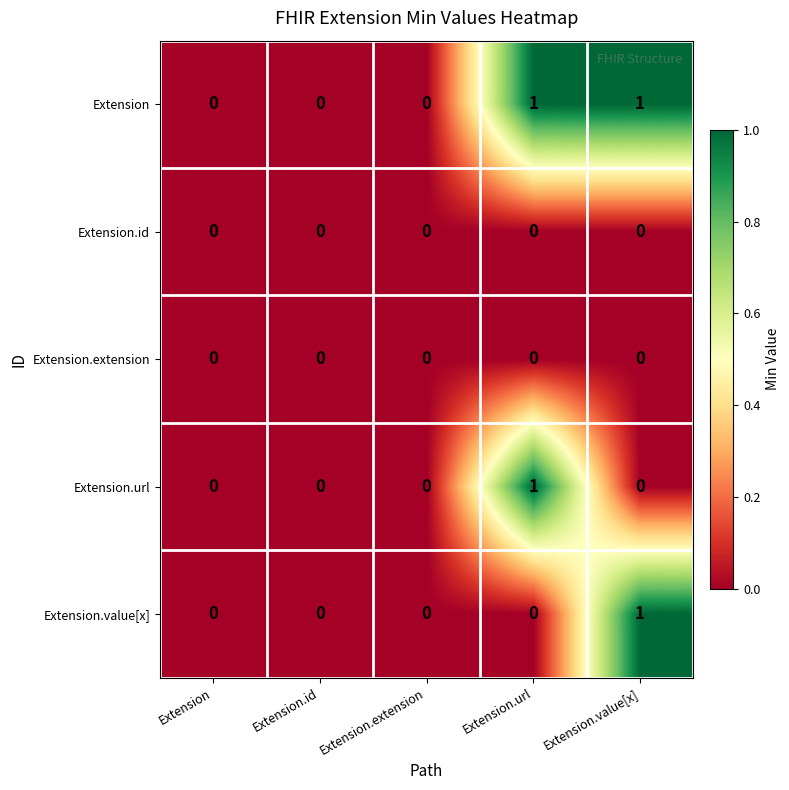

How many values in the Extension.value[x] series exceed 0?

1